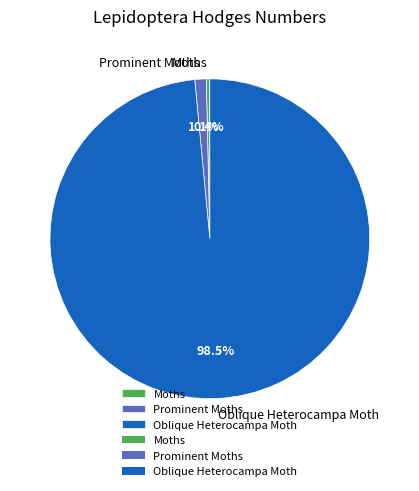

Which has a higher value, Oblique Heterocampa Moth or Prominent Moths?

Oblique Heterocampa Moth